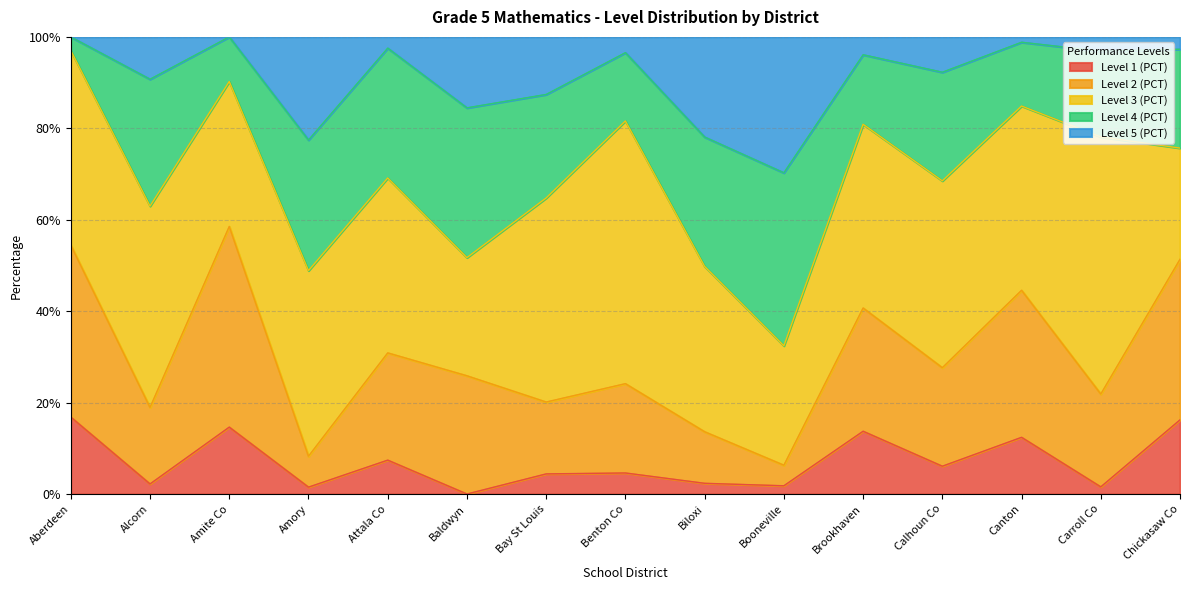

Count the number of categories in the chart.

15